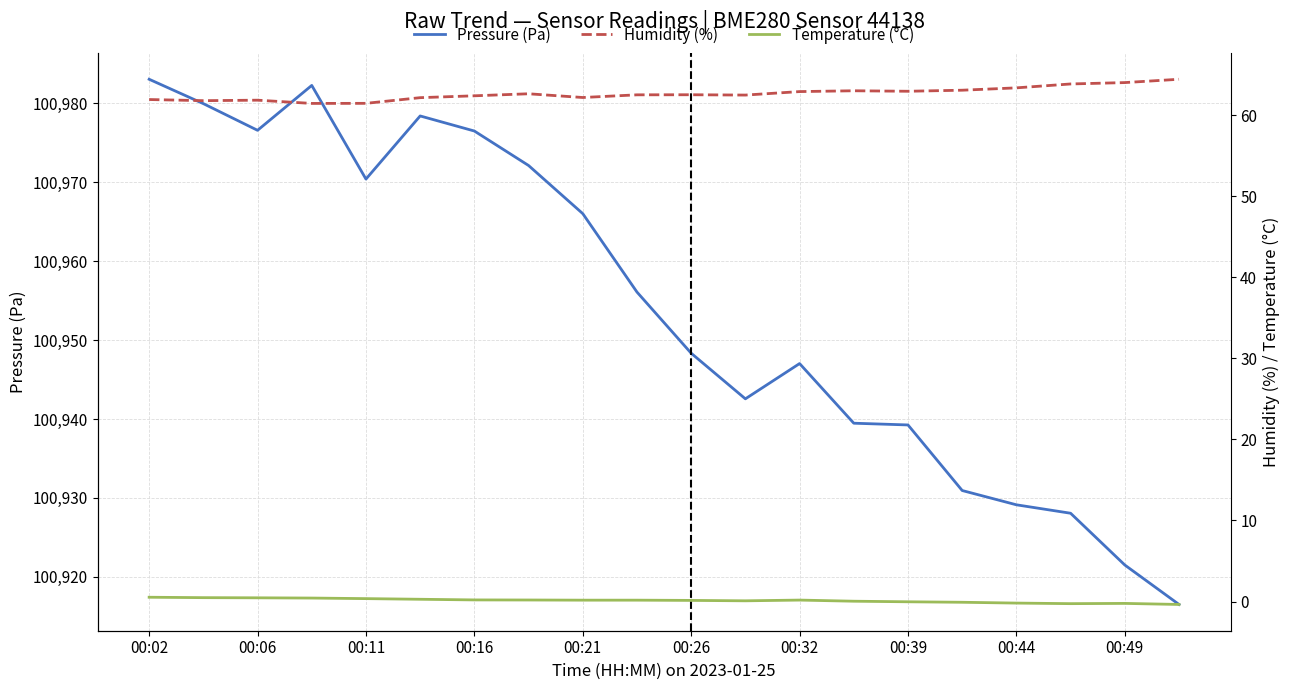

What is the maximum value for Humidity (%)?

64.4